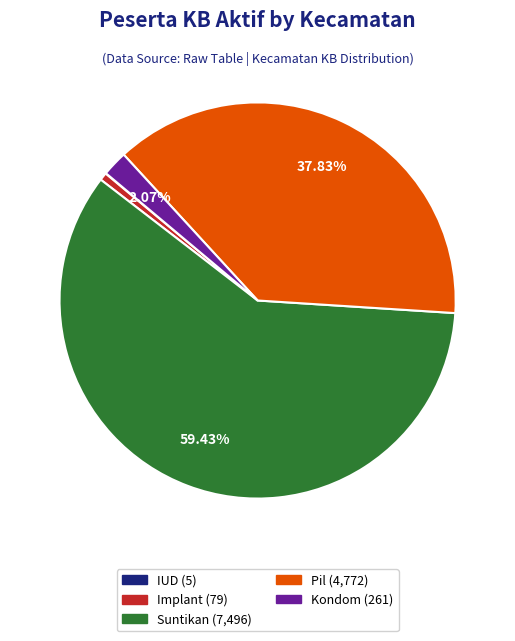

Is there a majority slice in this chart?

Yes